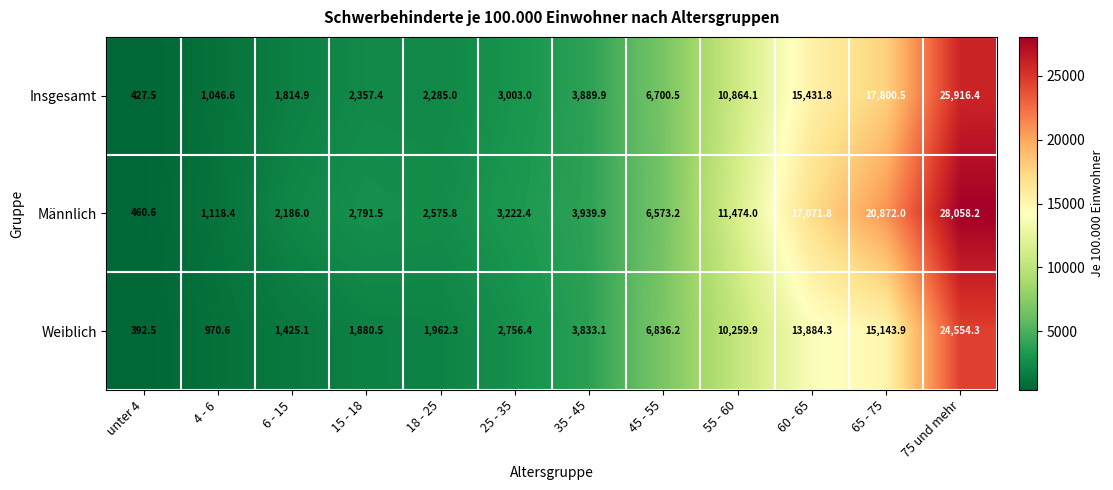

At which category is the sum across all series the highest?

75 und mehr